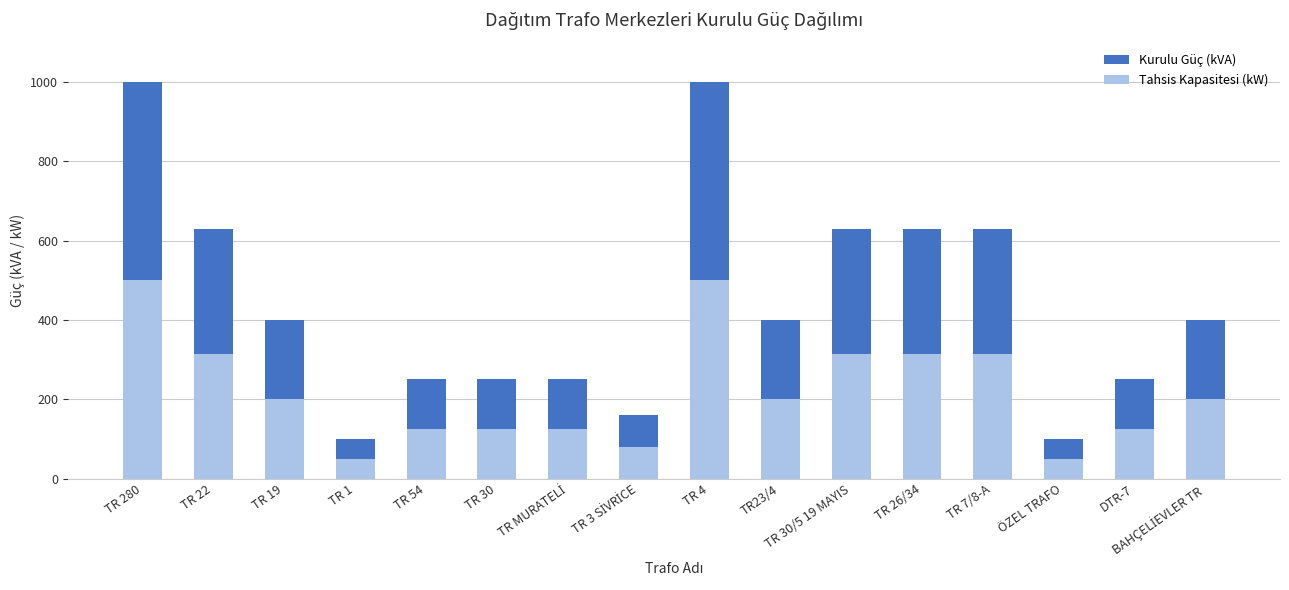

What are all the series names shown in the legend?

Kurulu Güç (kVA), Tahsis Kapasitesi (kW)